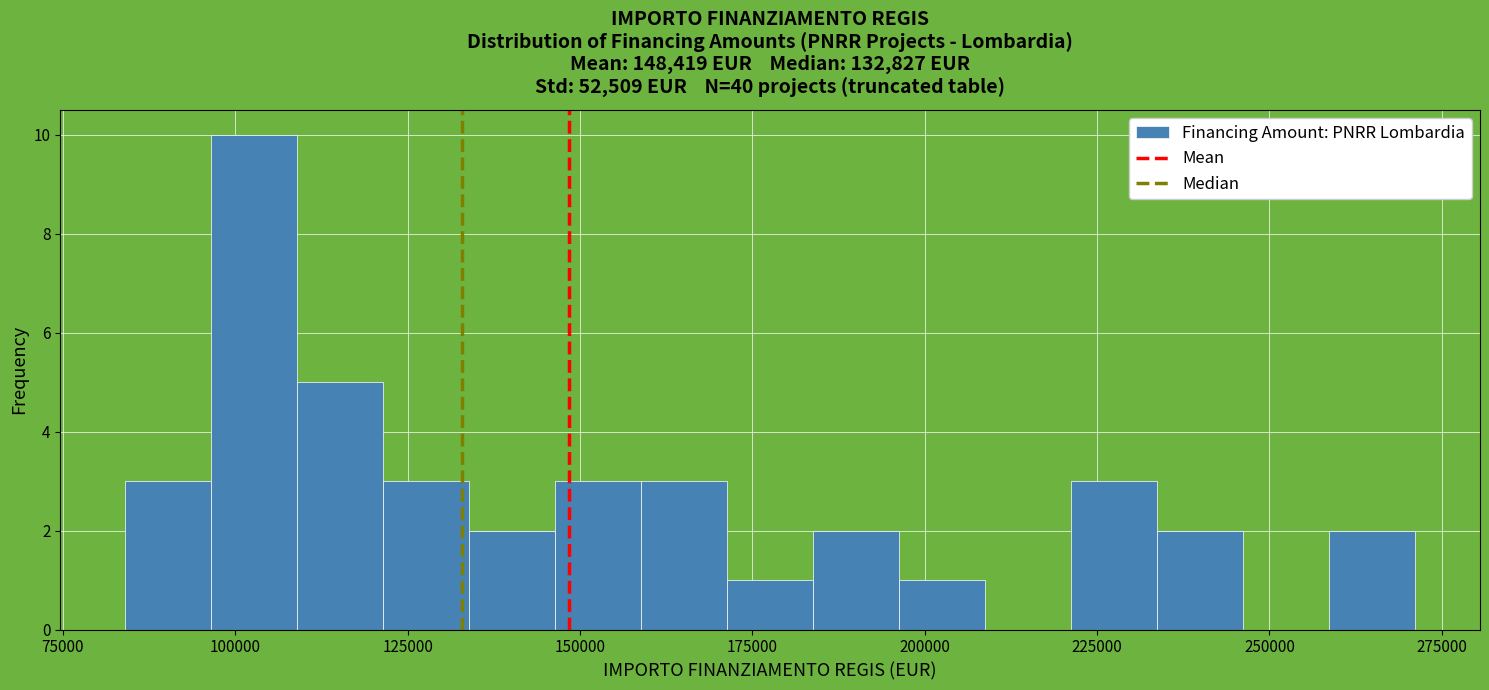

Around what value on the x-axis is the tallest bar? Give the approximate position of its centre, as read against the axis.

105000